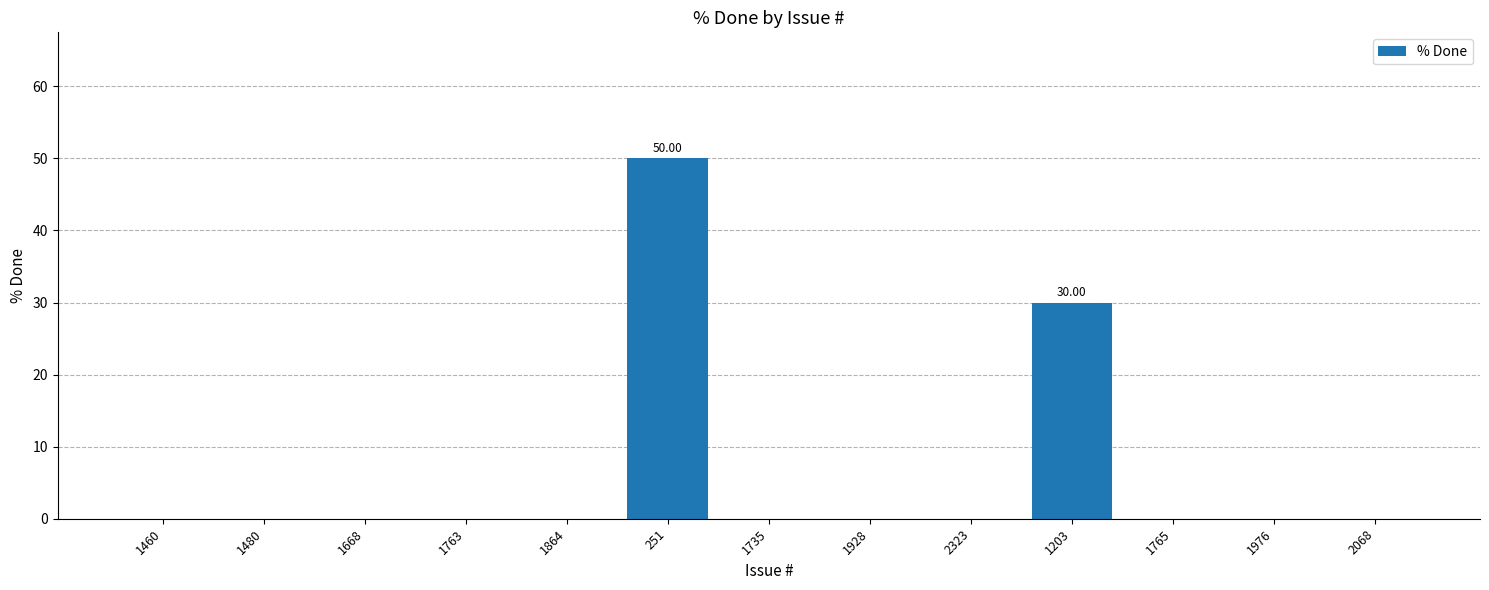

Where is the data nearest to the value 25?

1203